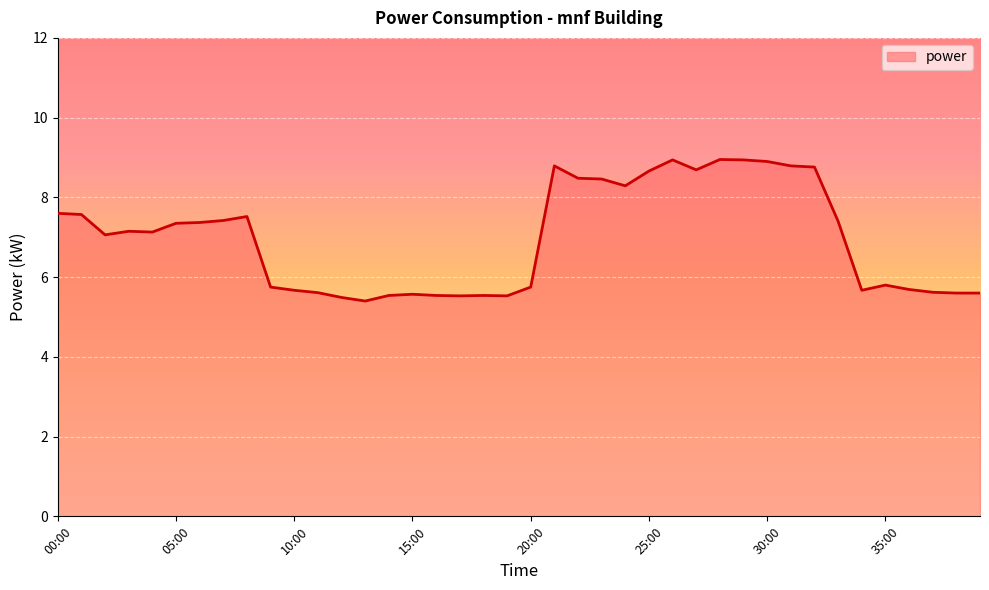

How many values are below 7?

18